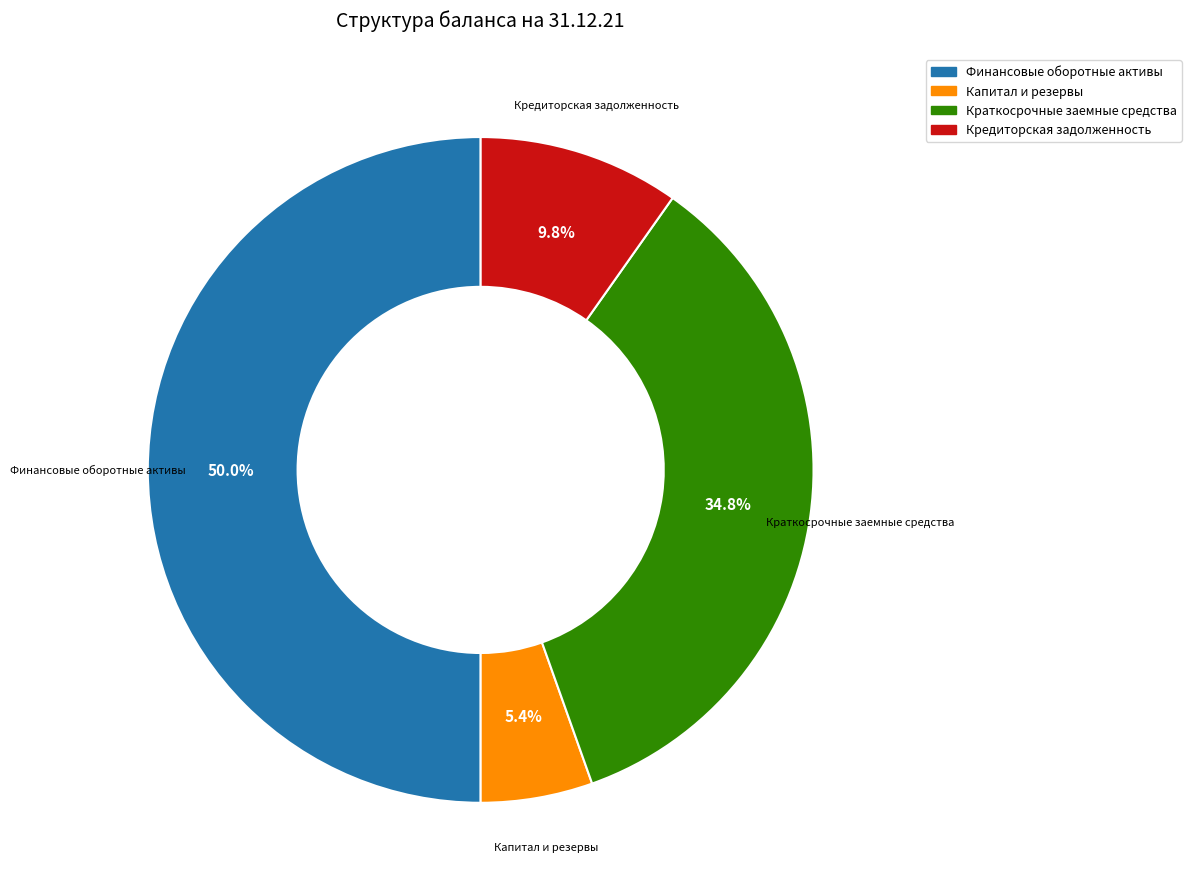

To the nearest percent, what is the difference between the largest and smallest slice percentages?

45%